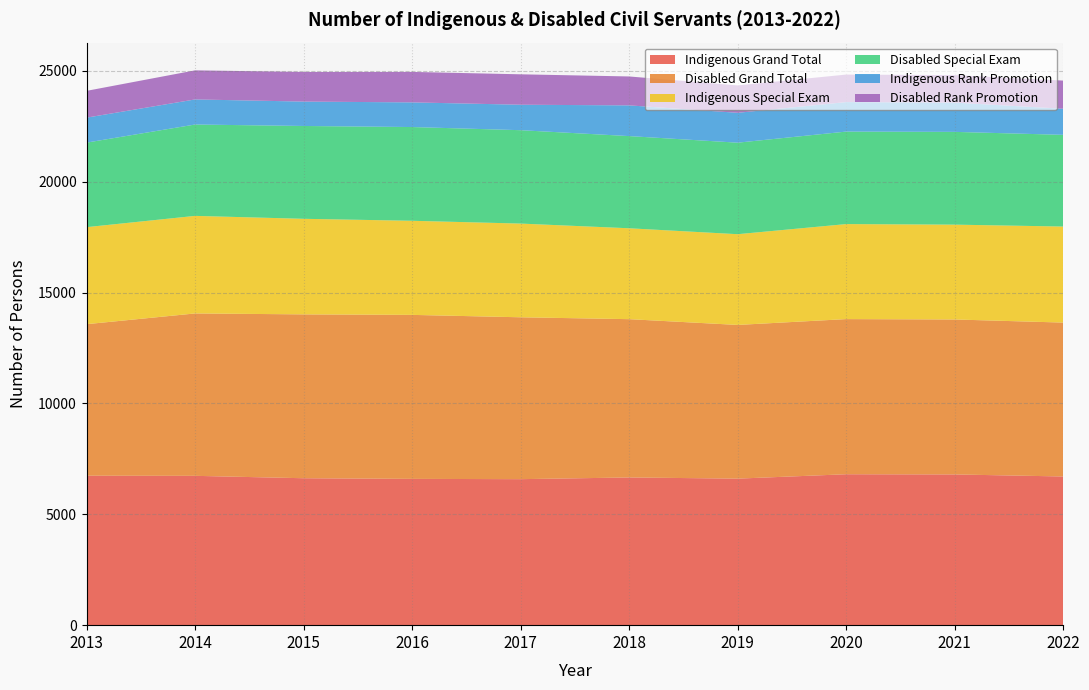

Reading left to right, transcribe all the data shown in this chart.

Indigenous Grand Total: 6740	6734	6626	6597	6584	6661	6608	6806	6797	6705
Disabled Grand Total: 6833	7323	7389	7395	7300	7138	6931	6996	6988	6940
Indigenous Special Exam: 4376	4400	4310	4244	4226	4099	4092	4285	4277	4331
Disabled Special Exam: 3812	4120	4186	4227	4211	4157	4127	4171	4183	4135
Indigenous Rank Promotion: 1126	1131	1100	1112	1148	1385	1347	1330	1320	1177
Disabled Rank Promotion: 1208	1311	1336	1374	1372	1304	1235	1241	1240	1270